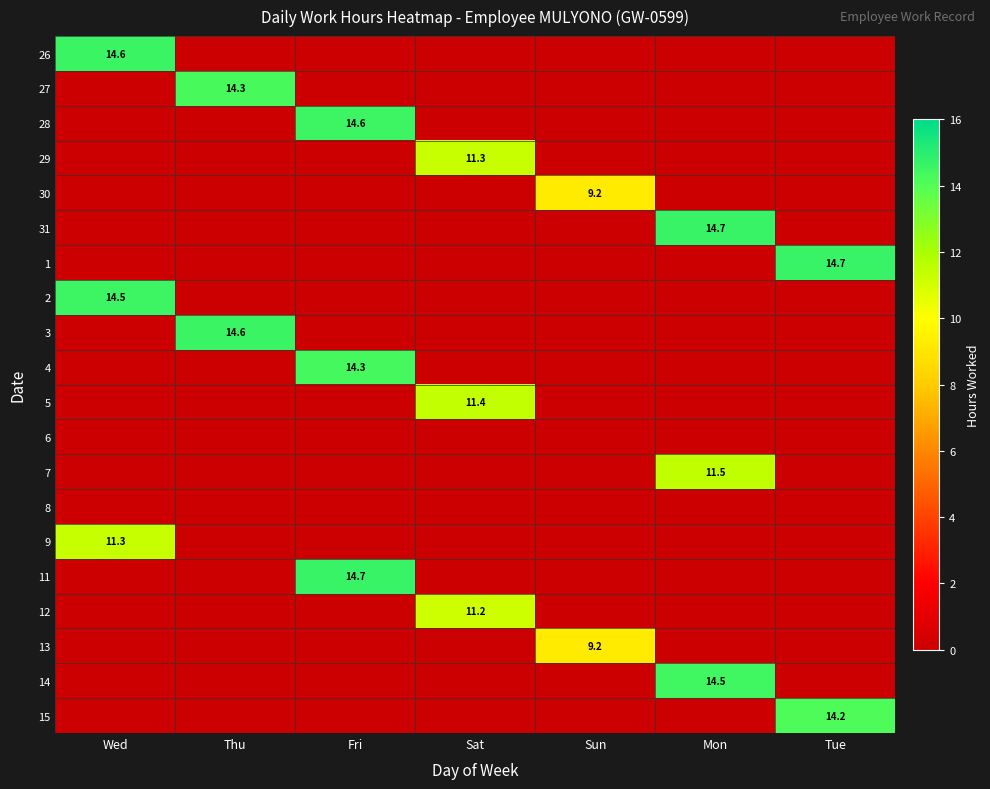

True or false: 5 has a value of 17.7 at Sat.

False